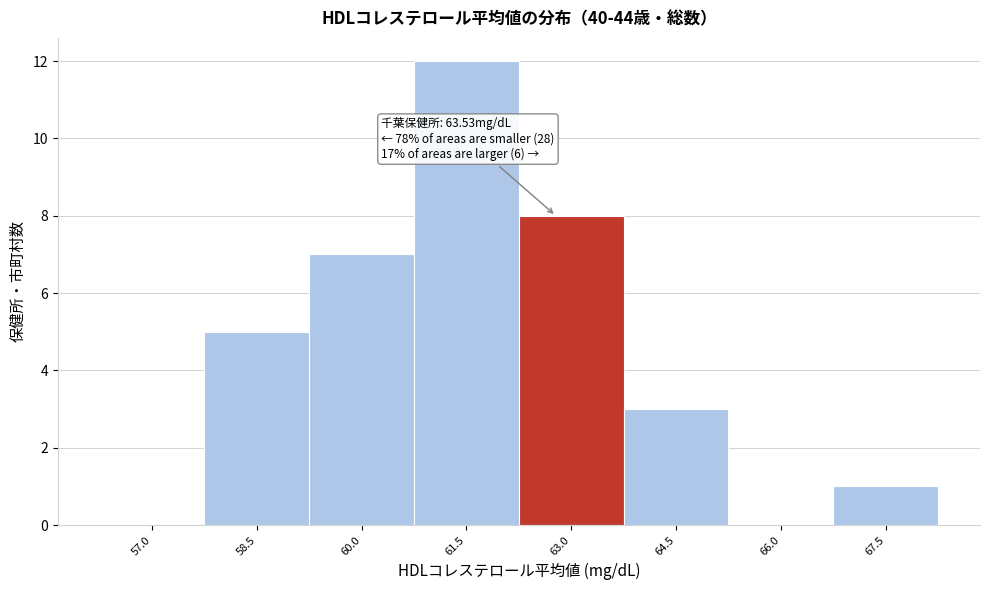

Reading right to left, extract all data points from this chart.

67.5=1	66.0=0	64.5=3	63.0=8	61.5=12	60.0=7	58.5=5	57.0=0